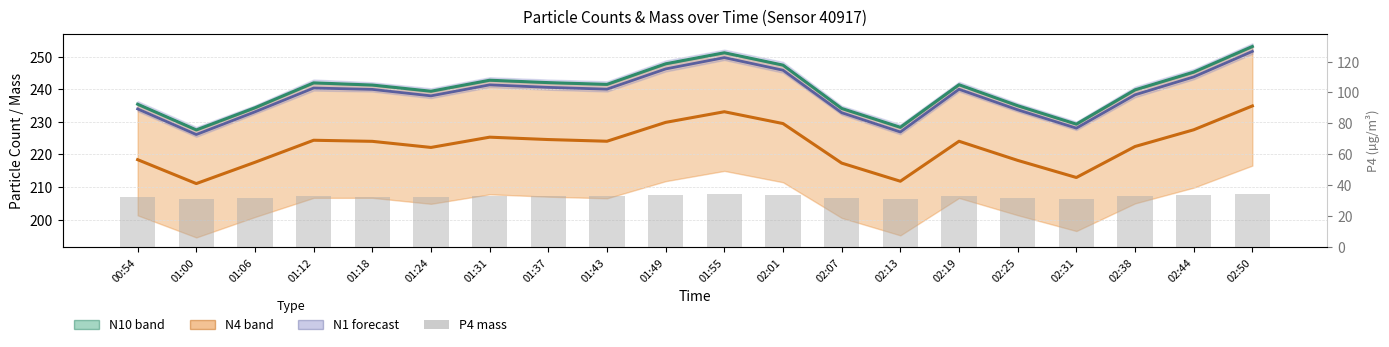

The value of N1 centre at 01:24 is 238.0. True or false?

True